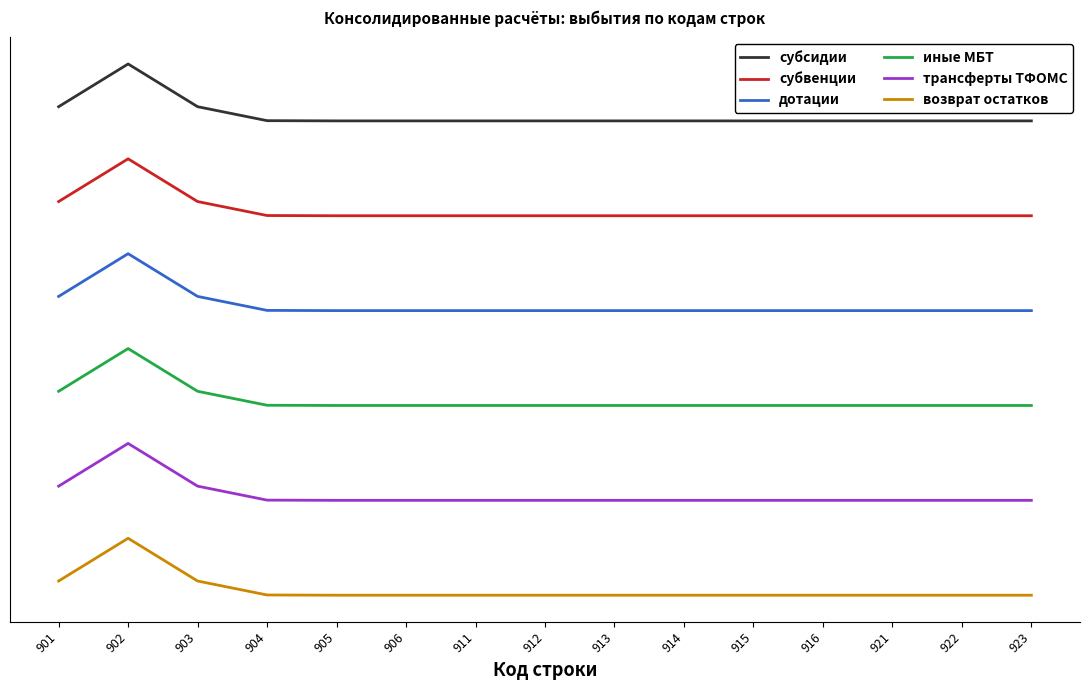

The субсидии series shows 6.1 at 901. True or false?

True